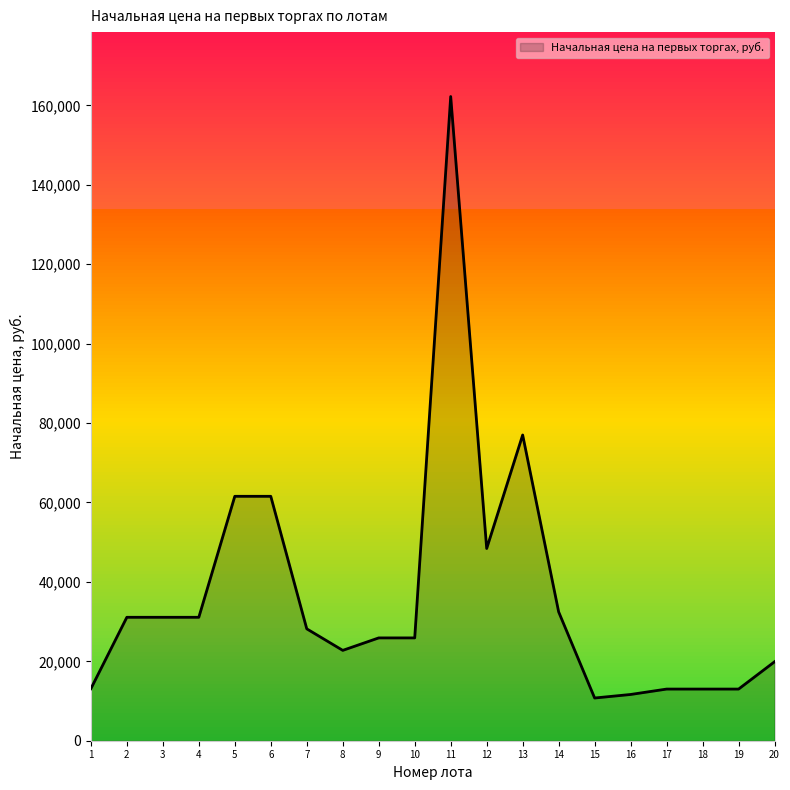

The value at 11 is 39029.9. True or false?

False